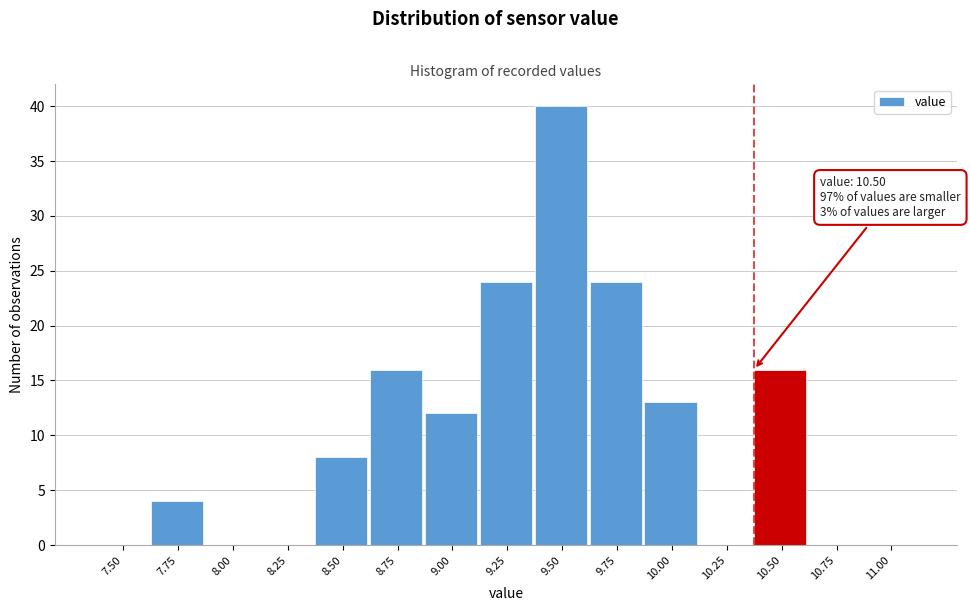

Reading left to right, what are all the values shown in this chart?

7.50=0	7.75=4	8.00=0	8.25=0	8.50=8	8.75=16	9.00=12	9.25=24	9.50=40	9.75=24	10.00=13	10.25=0	10.50=16	10.75=0	11.00=0